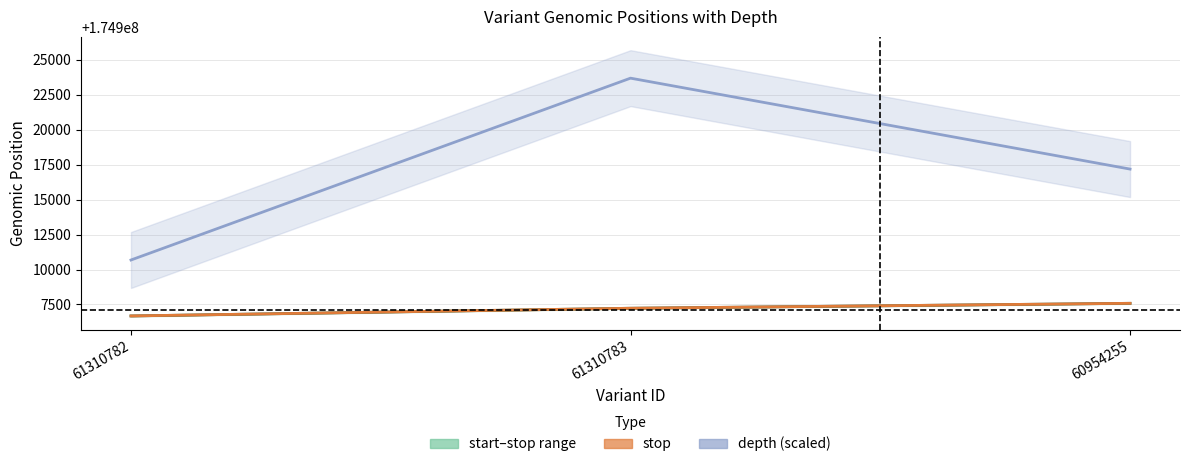

What is the label of the 3rd point from the left?

60954255